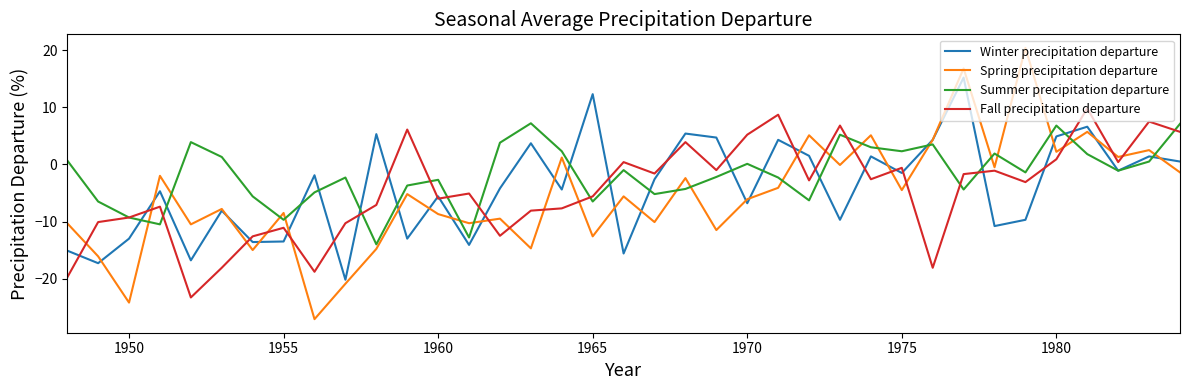

What is the difference between the maximum and minimum values in the Spring precipitation departure series?

47.5